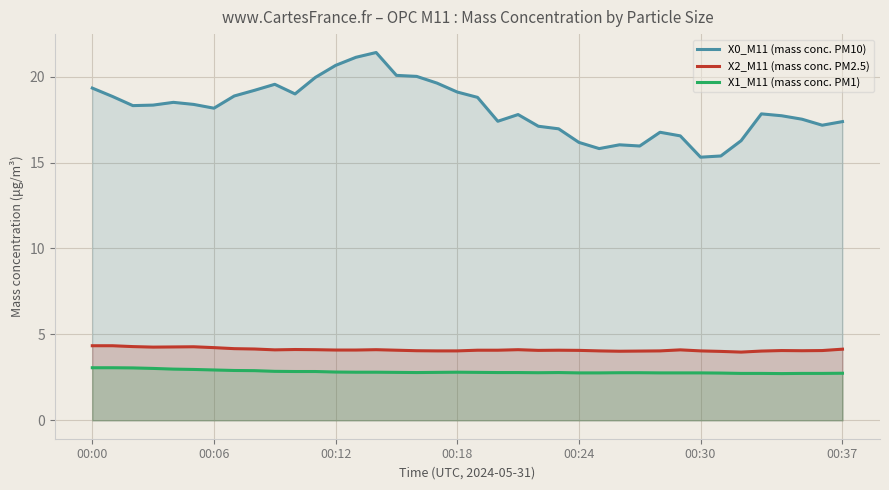

What is the maximum value shown in the chart?

21.4